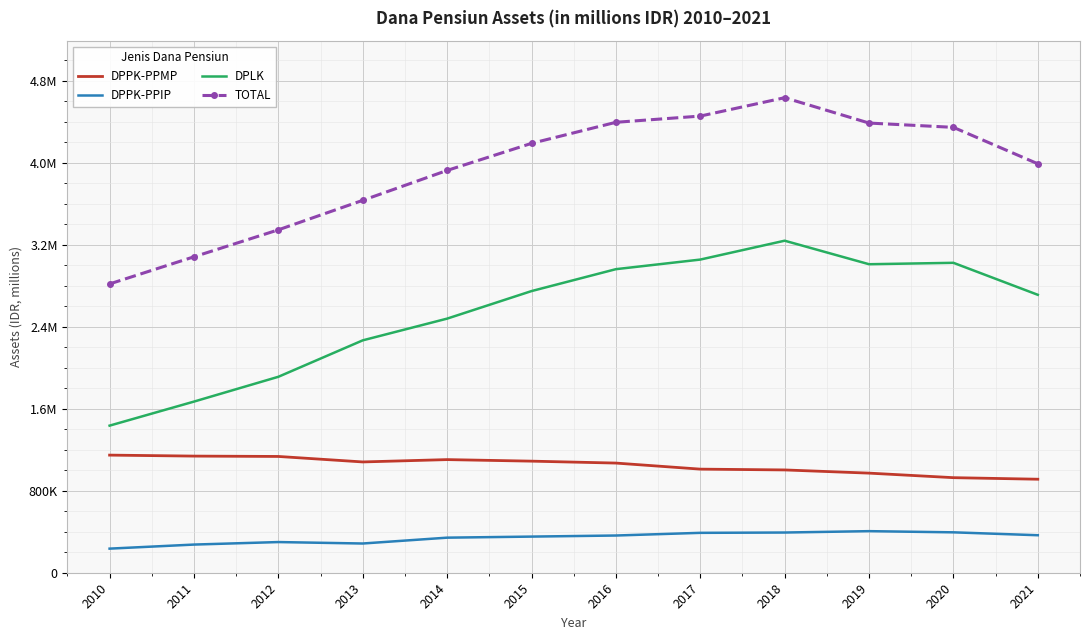

Is the value of TOTAL at 2014 greater than the value of DPPK-PPIP at 2016?

Yes